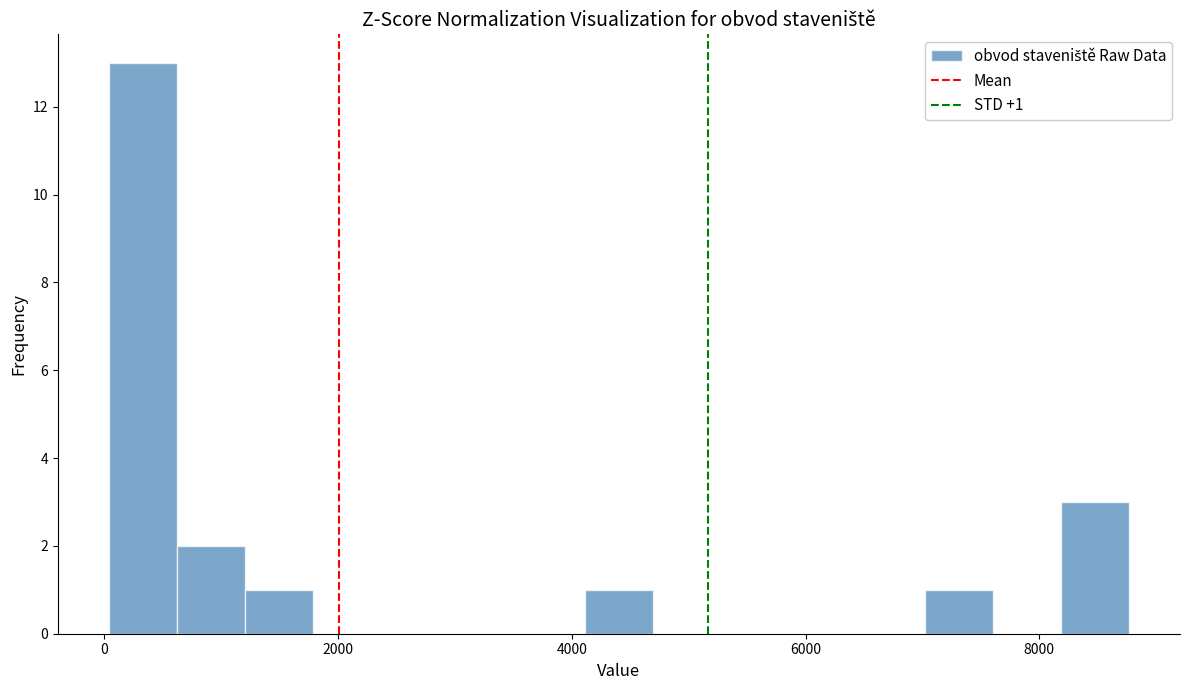

Read against the x-axis, roughly where is the centre of the tallest bar?

400